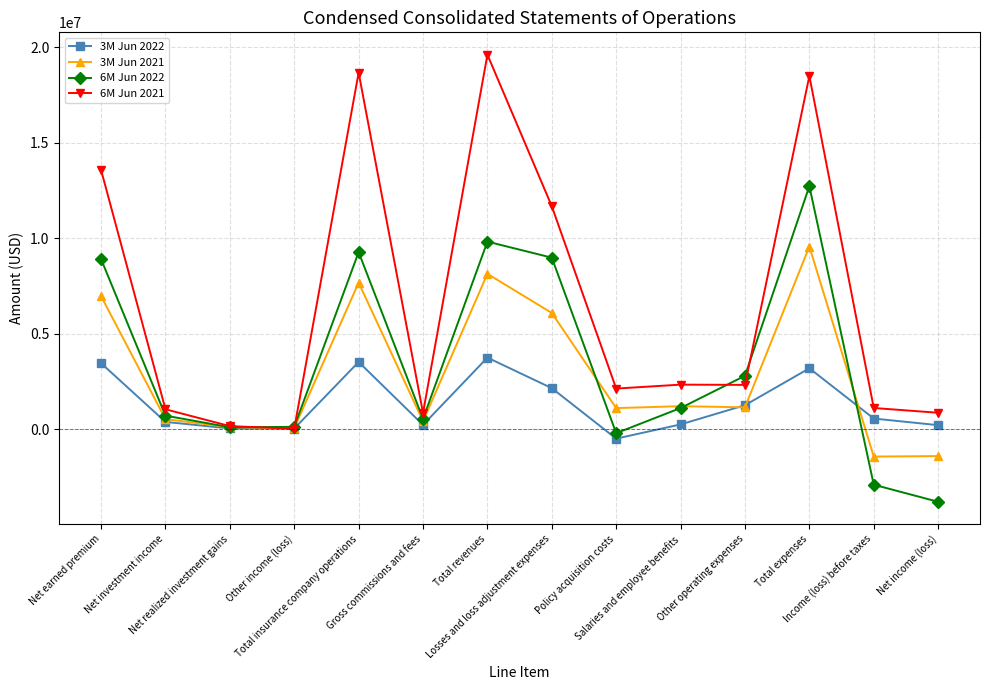

How many interior local peaks does the 3M Jun 2022 series have?

3